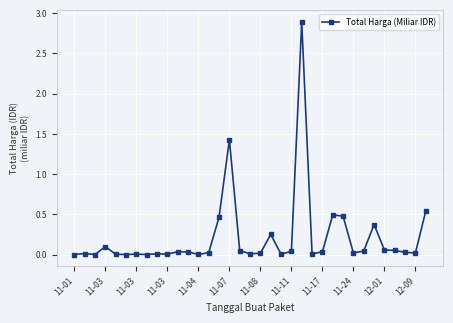

True or false: there are more than 0 points higher than both neighbors.

True